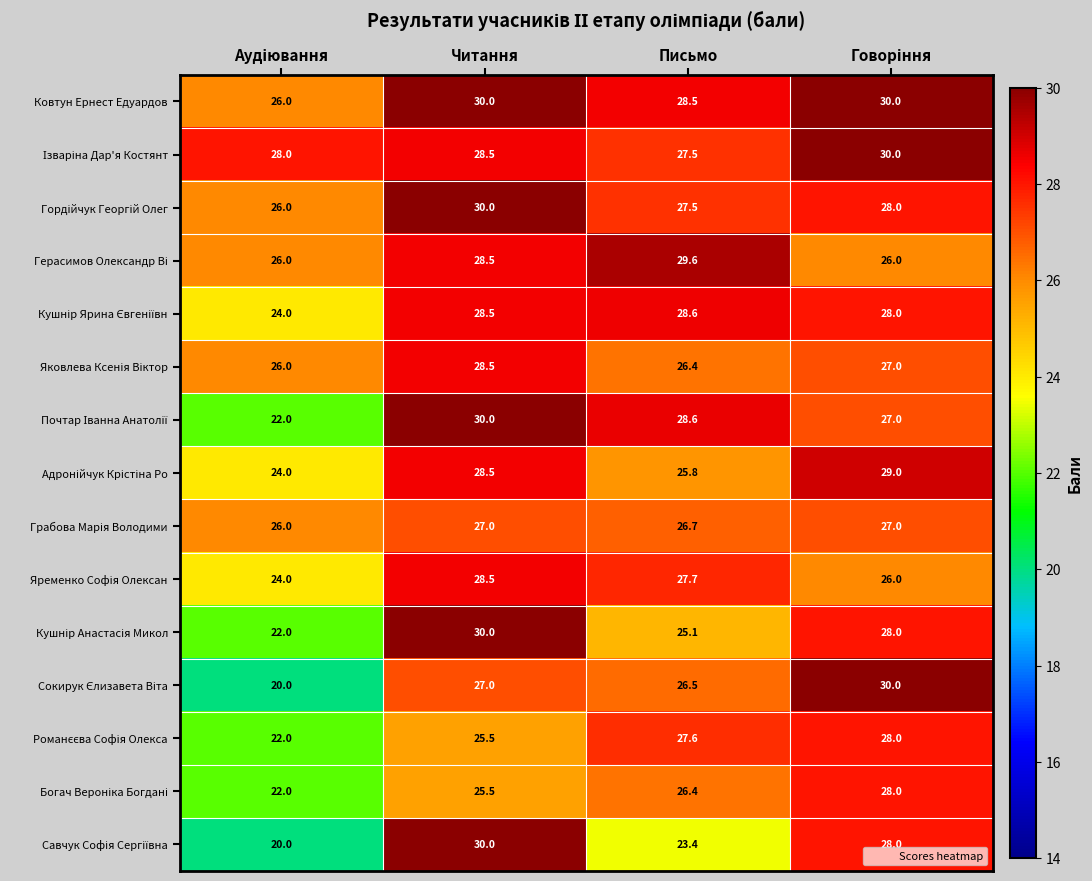

What is the difference between the highest and lowest values at Читання?

4.5